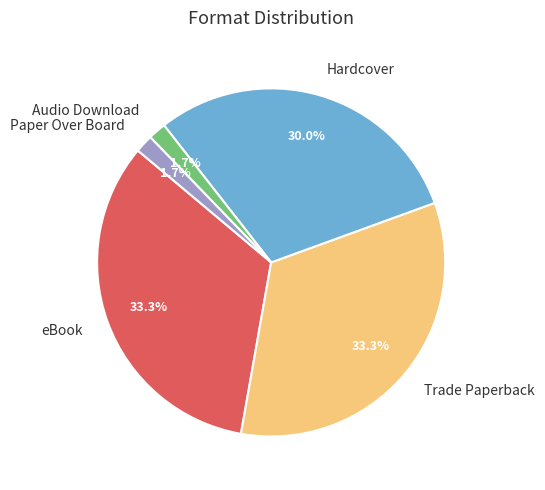

The Audio Download slice represents 2% of the pie. True or false?

True